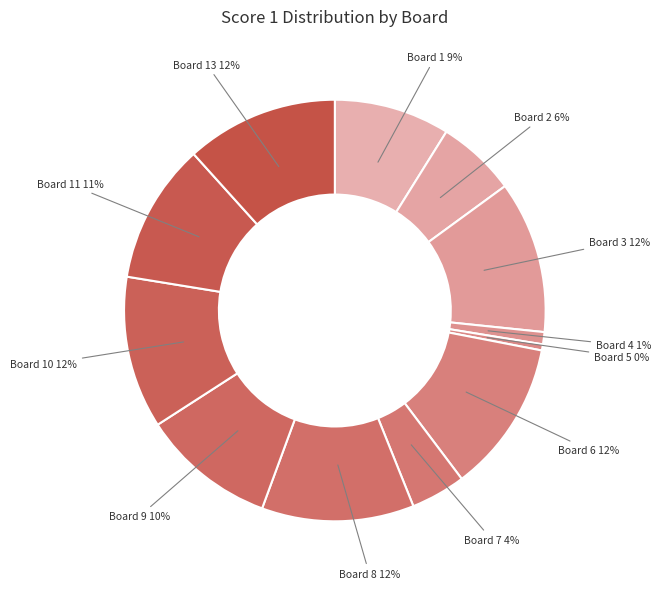

Rank the categories by value from lowest to highest.

Board 12, Board 5, Board 4, Board 7, Board 2, Board 1, Board 9, Board 11, Board 3, Board 6, Board 8, Board 10, Board 13